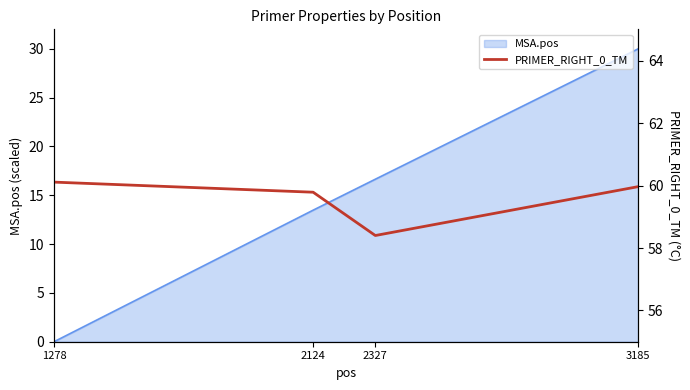

At which label does MSA.pos first exceed 16?

2327